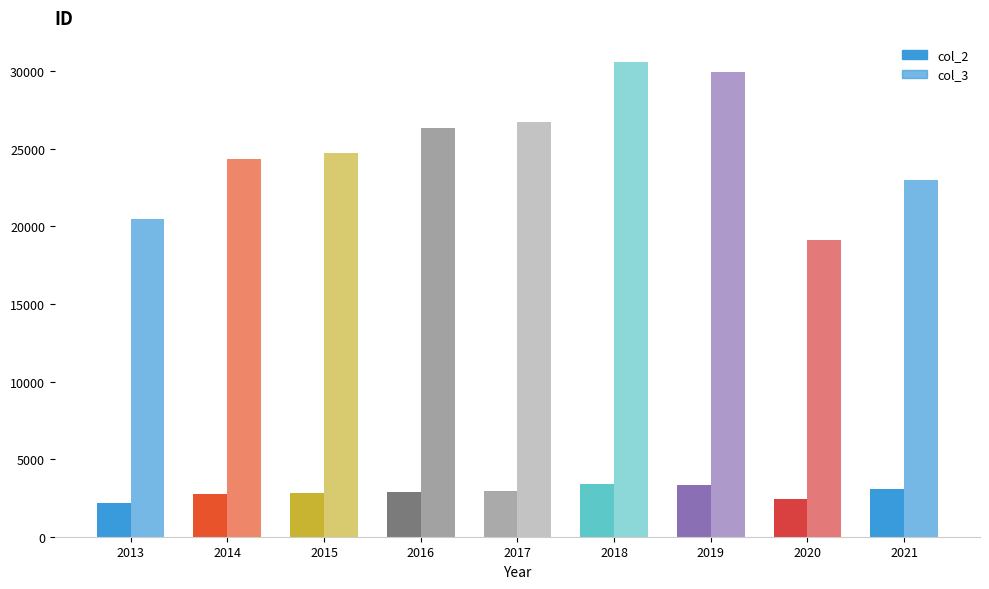

What is the minimum value for col_2?

2189